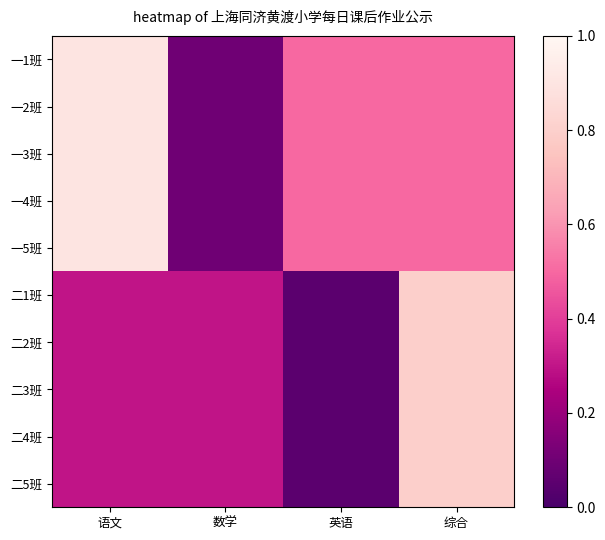

Which category has the lowest value across all series?

英语